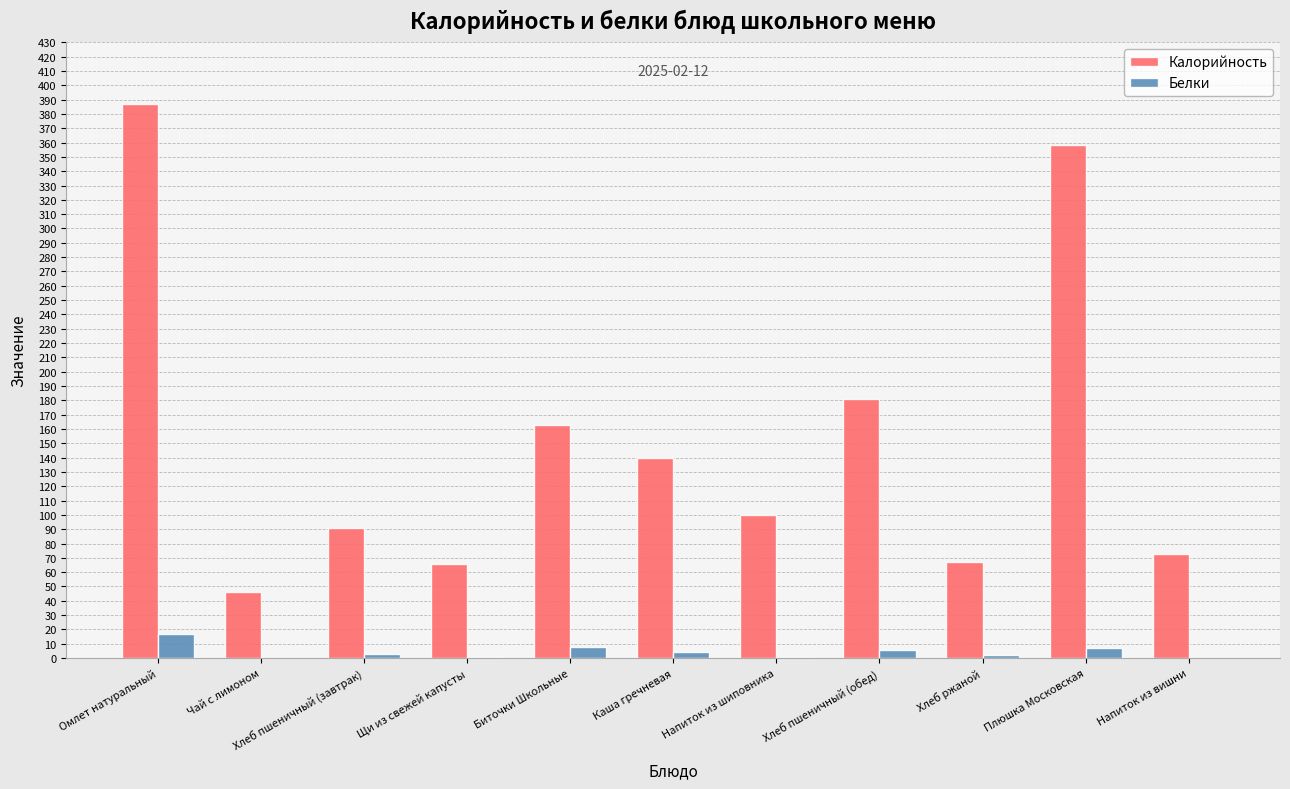

At which category is the sum across all series the highest?

Омлет натуральный